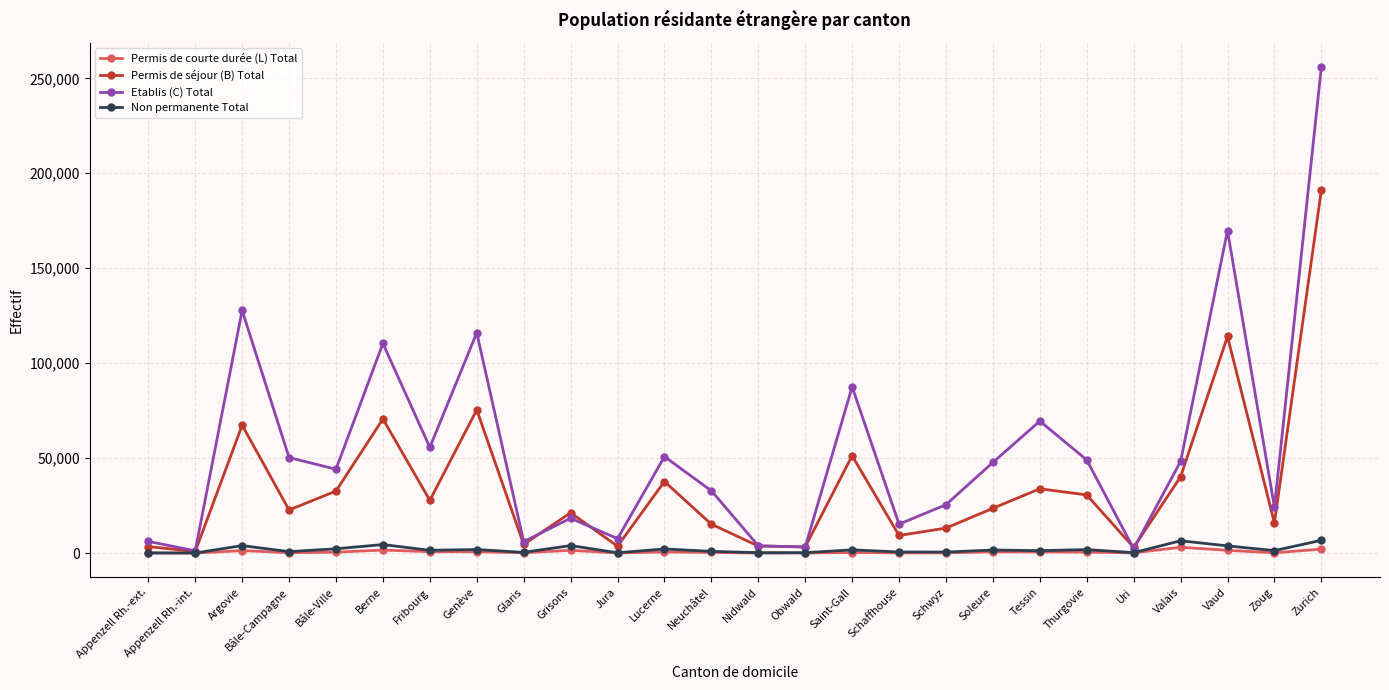

What is the total value across all series at Soleure?

73585